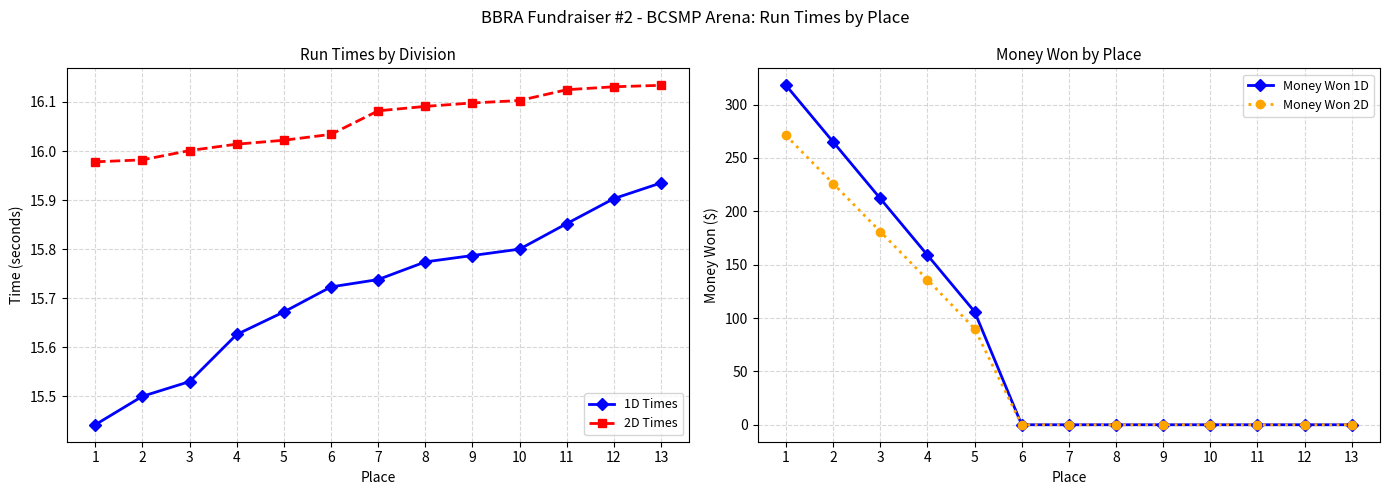

What is the difference between the highest and lowest values at 8?

16.1